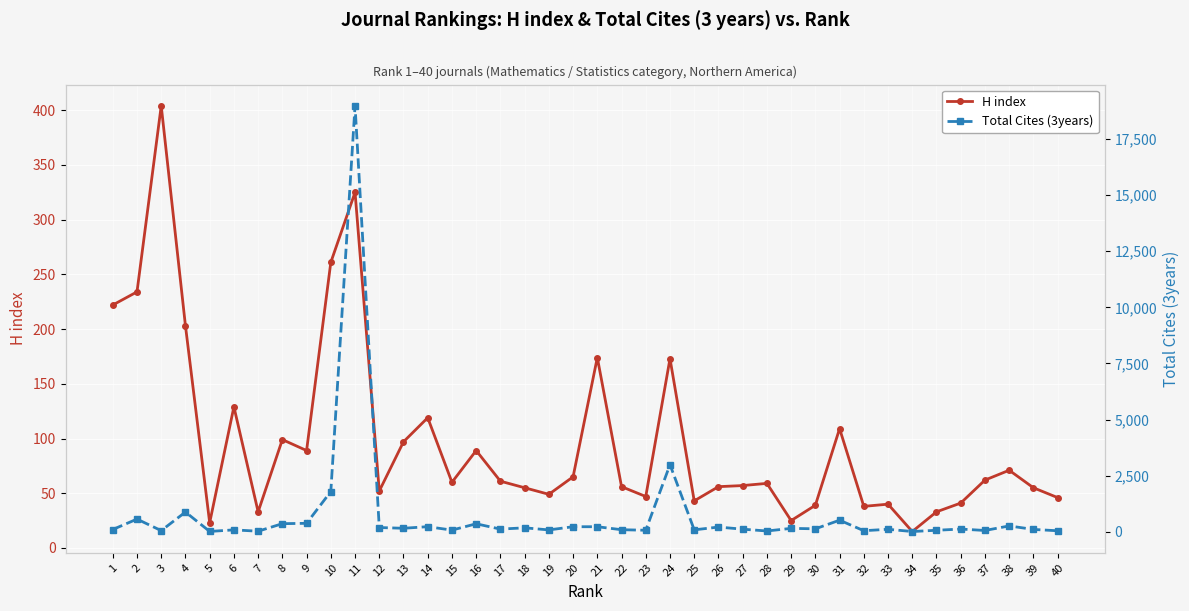

Count the number of categories in the chart.

40